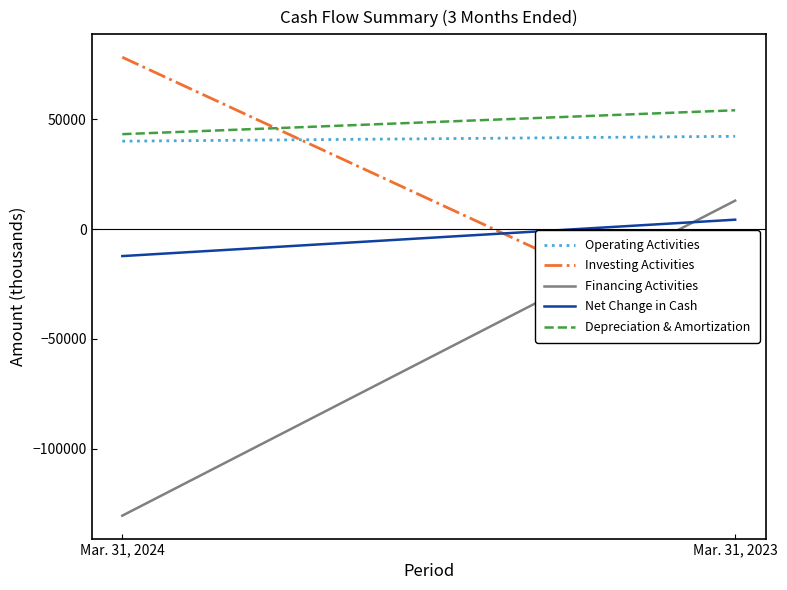

Is it true that Depreciation & Amortization equals 73213 at Mar. 31, 2023?

False